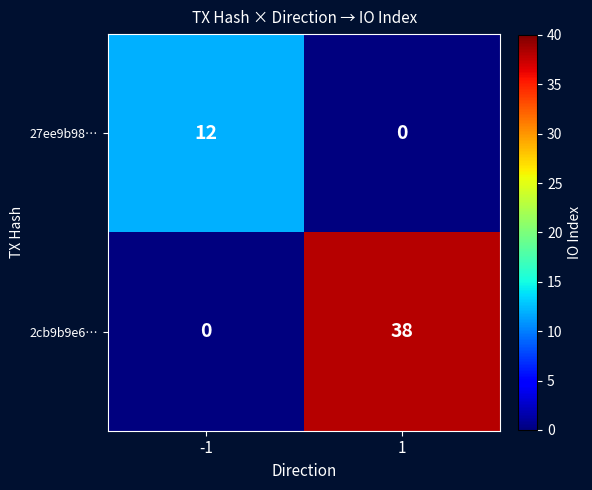

The 2cb9b9e6… series shows -19 at -1. True or false?

False